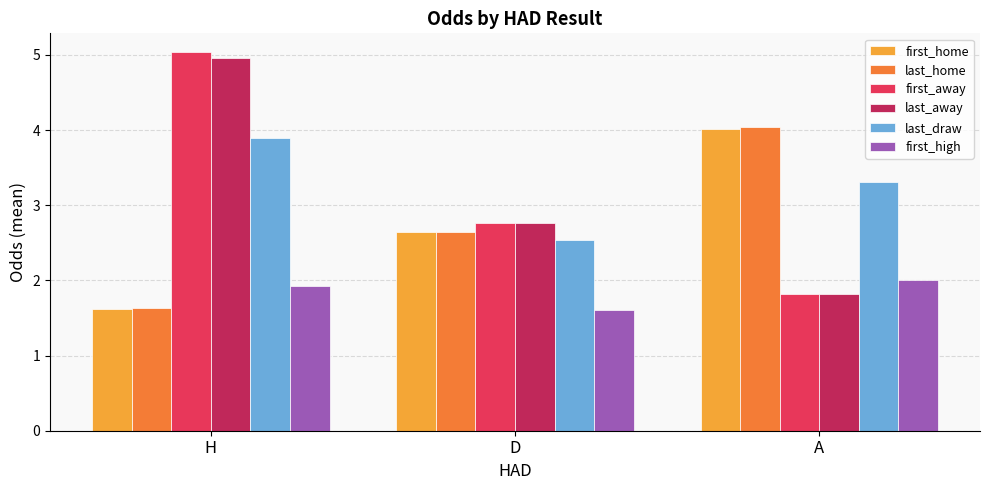

What is the value of the first_away bar at the 3rd from the left?

1.8